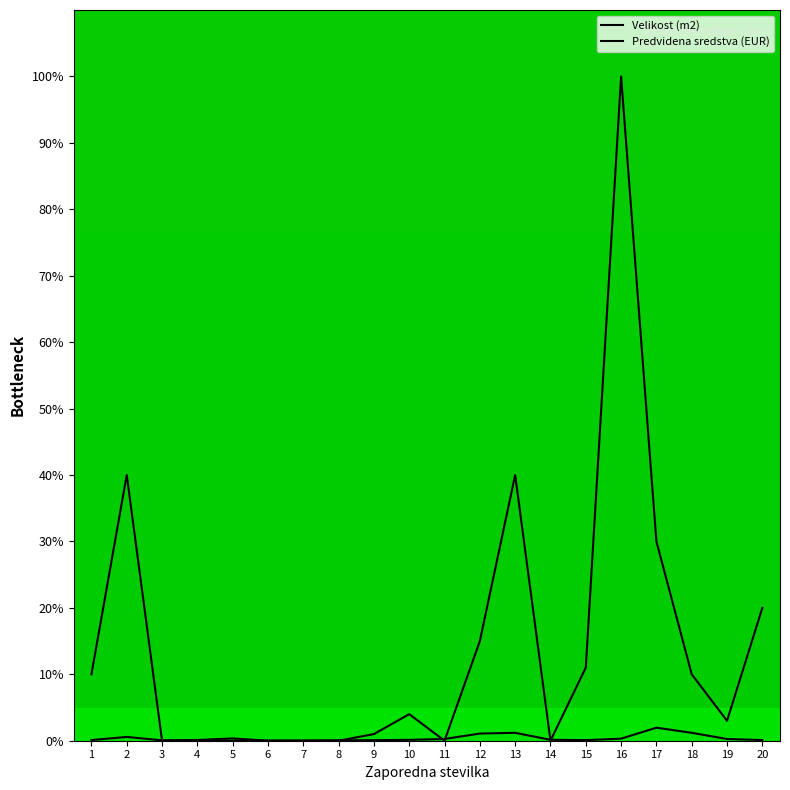

What is the greatest value displayed?

100.0